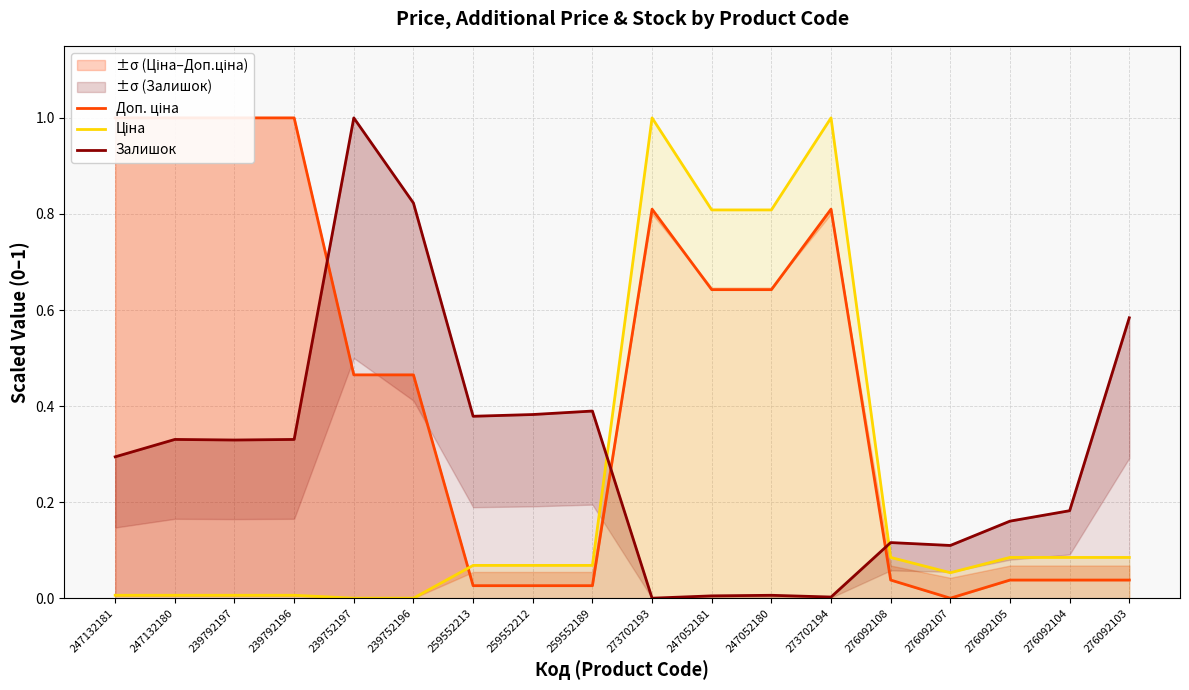

In Доп. ціна, how many points are higher than both neighbors (excluding endpoints)?

2